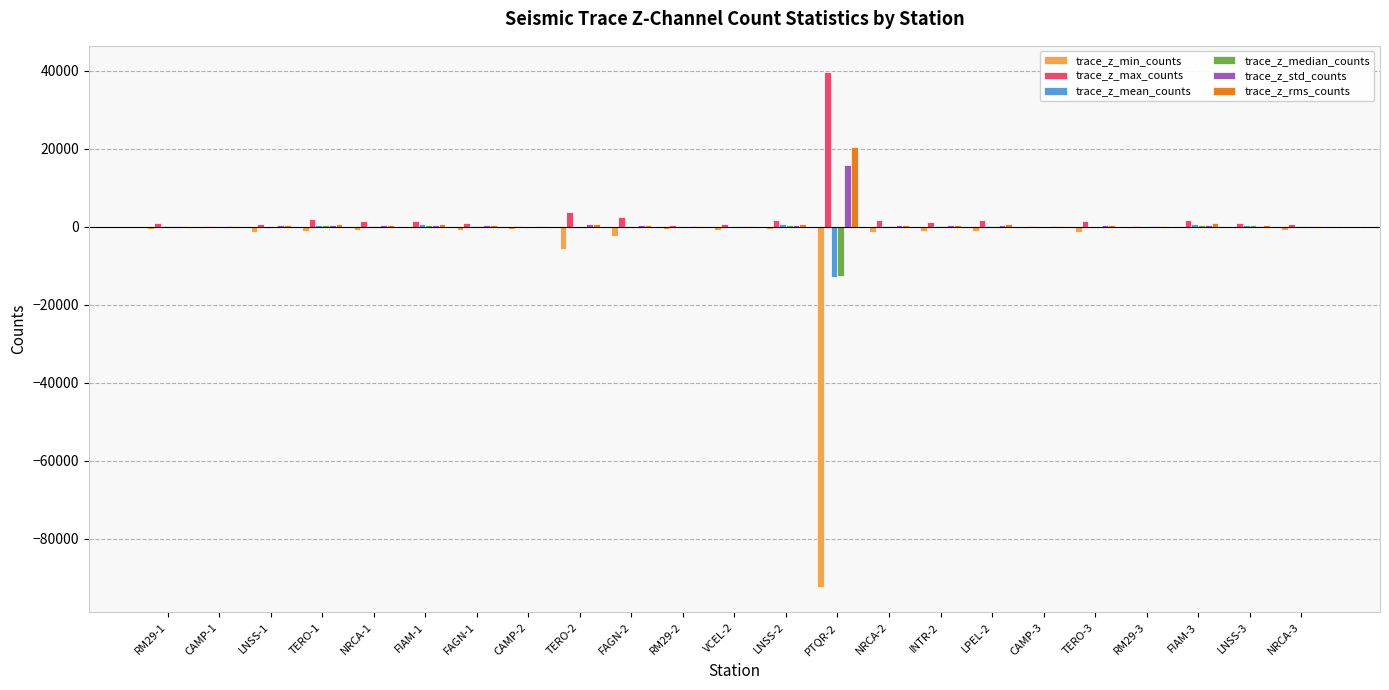

Where is trace_z_min_counts nearest to the value -46122?

TERO-2